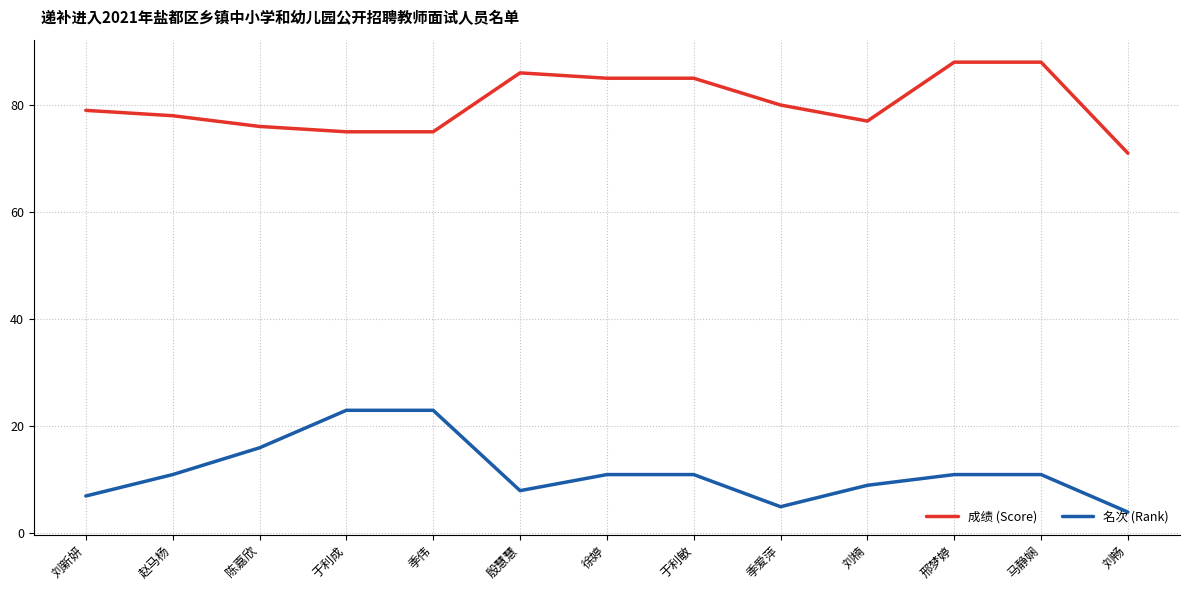

List the series in order of their peak value, highest first.

成绩 (Score), 名次 (Rank)